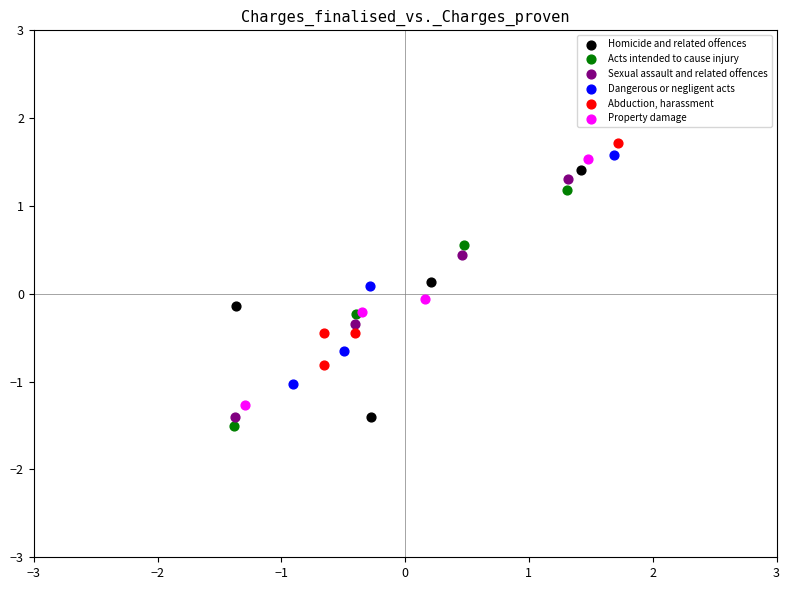

Which series contains the lowest Y value?

Acts intended to cause injury